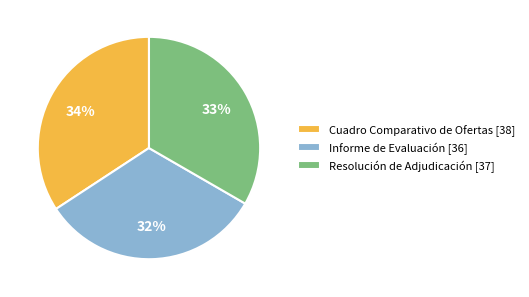

Is there any slice that represents more than half of the pie?

No